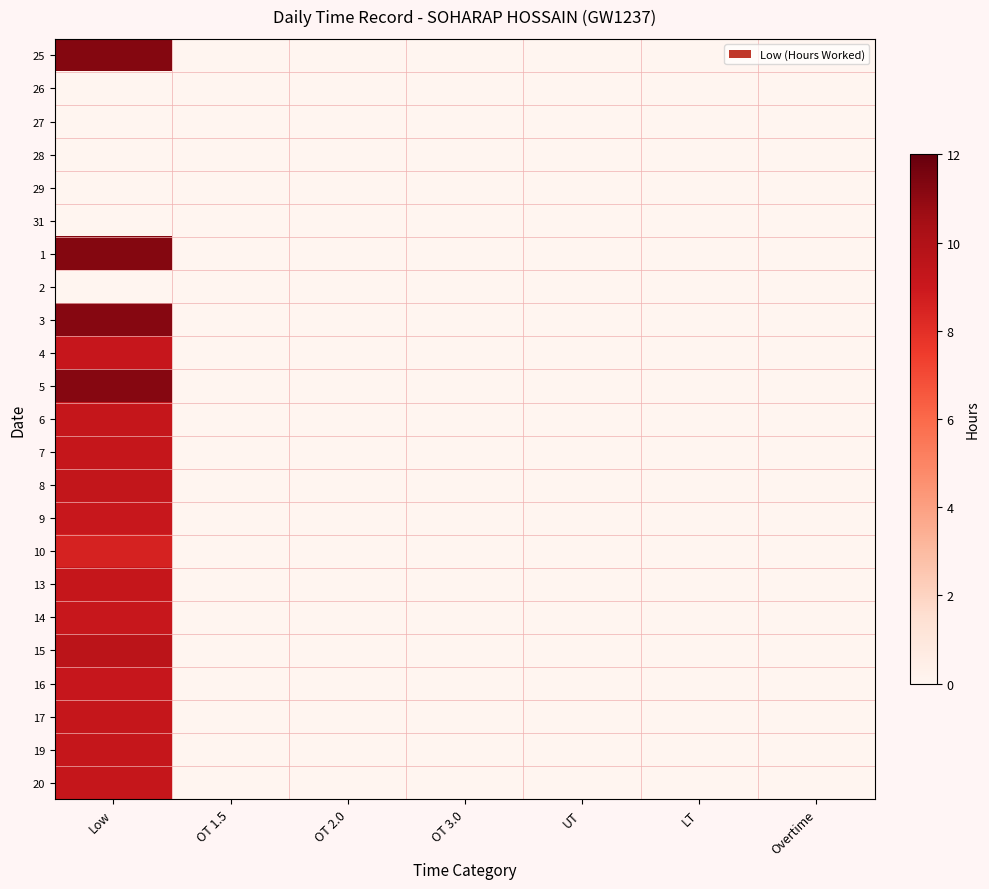

At which category does the chart reach its peak across all series?

Low